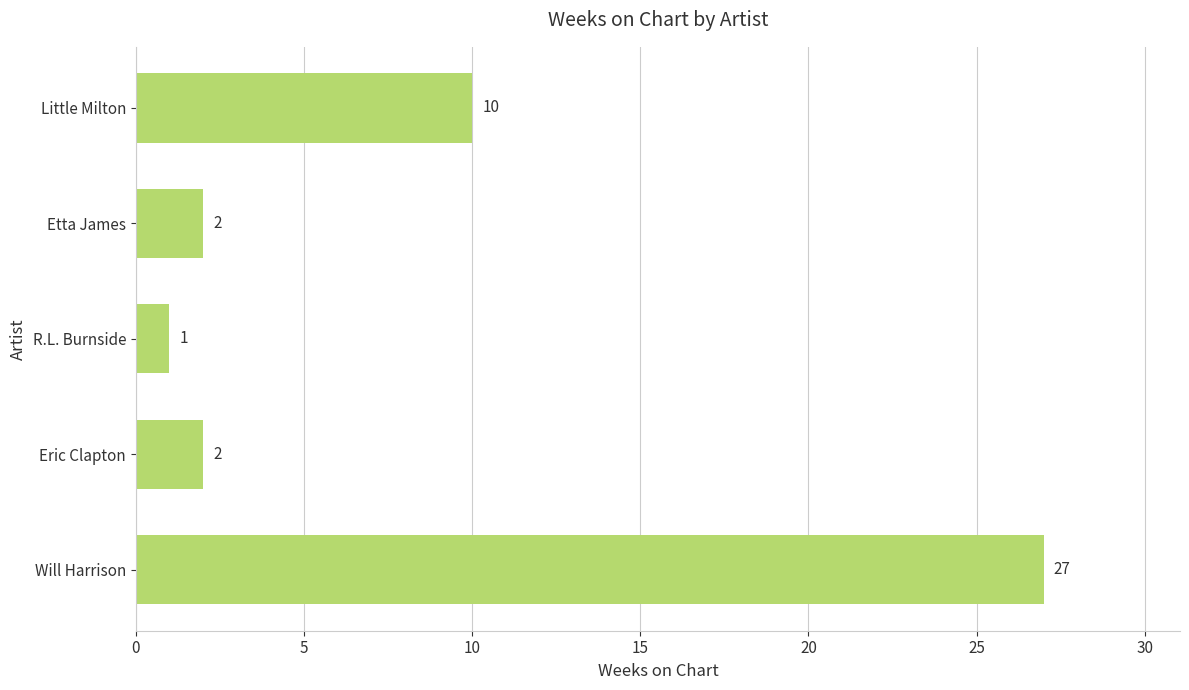

Reading bottom to top, what are all the values shown in this chart?

27	2	1	2	10